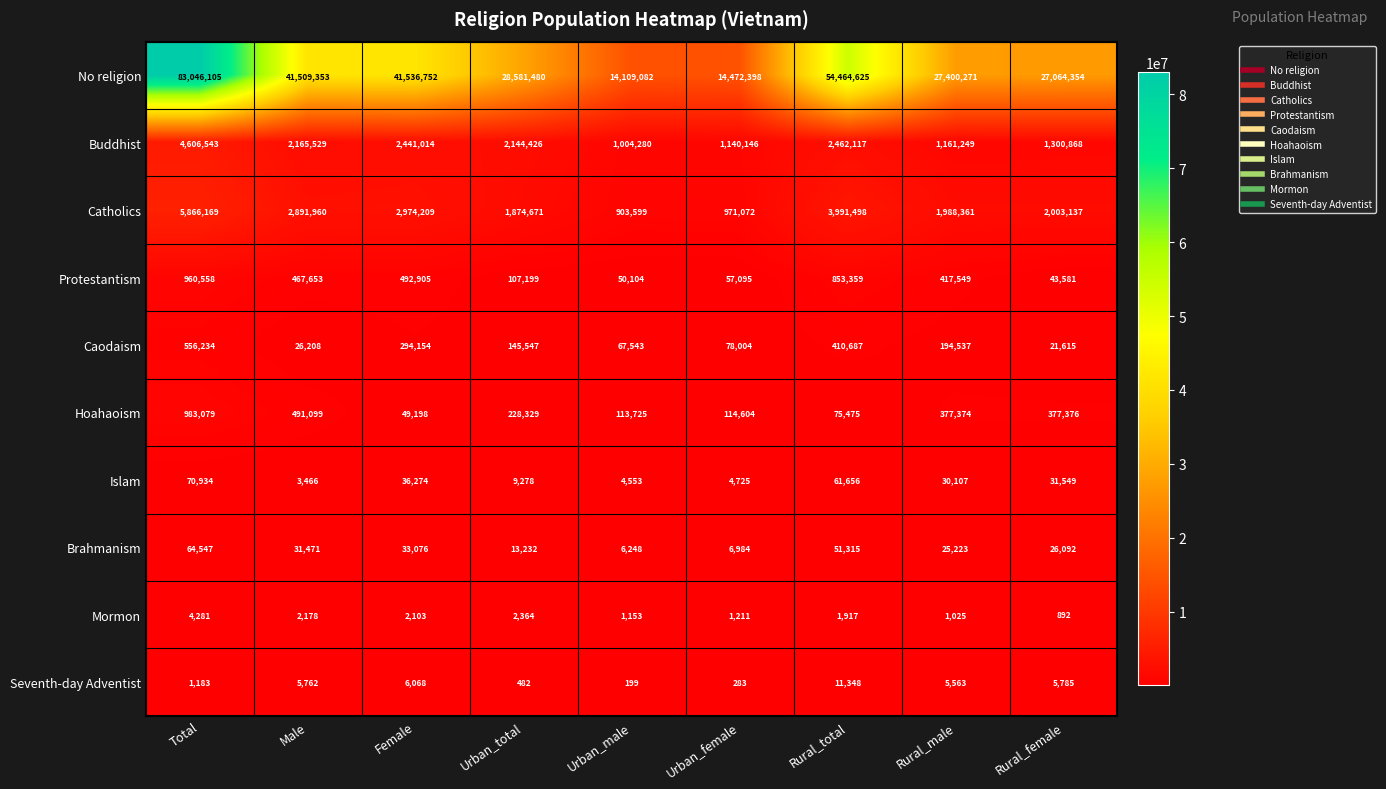

What is the spread (max minus min) of values at Urban_male?

14108883